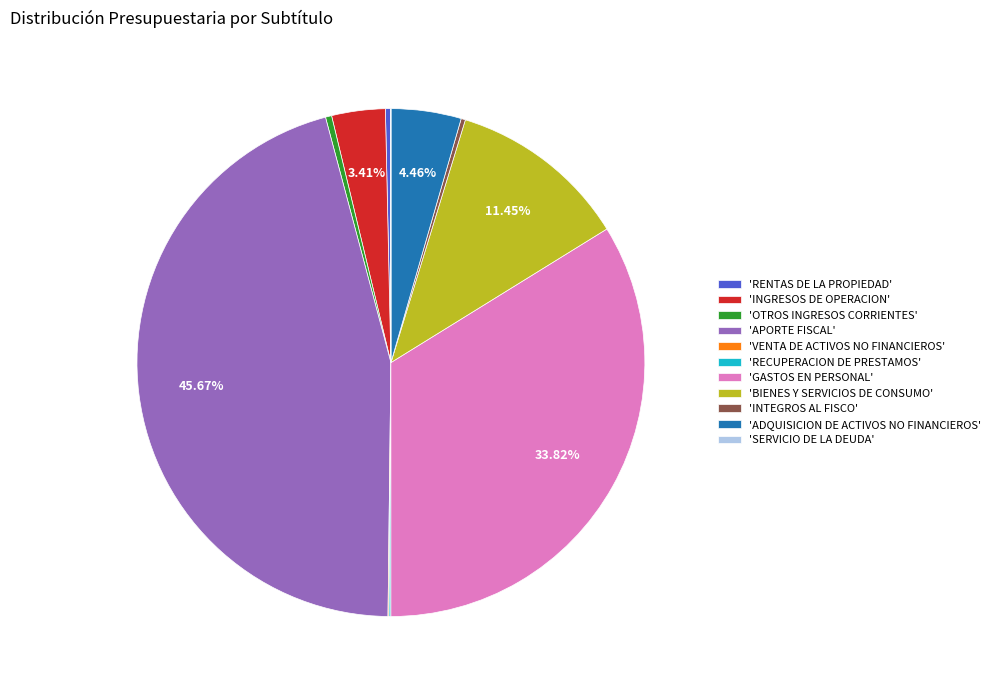

Is there a majority slice in this chart?

No